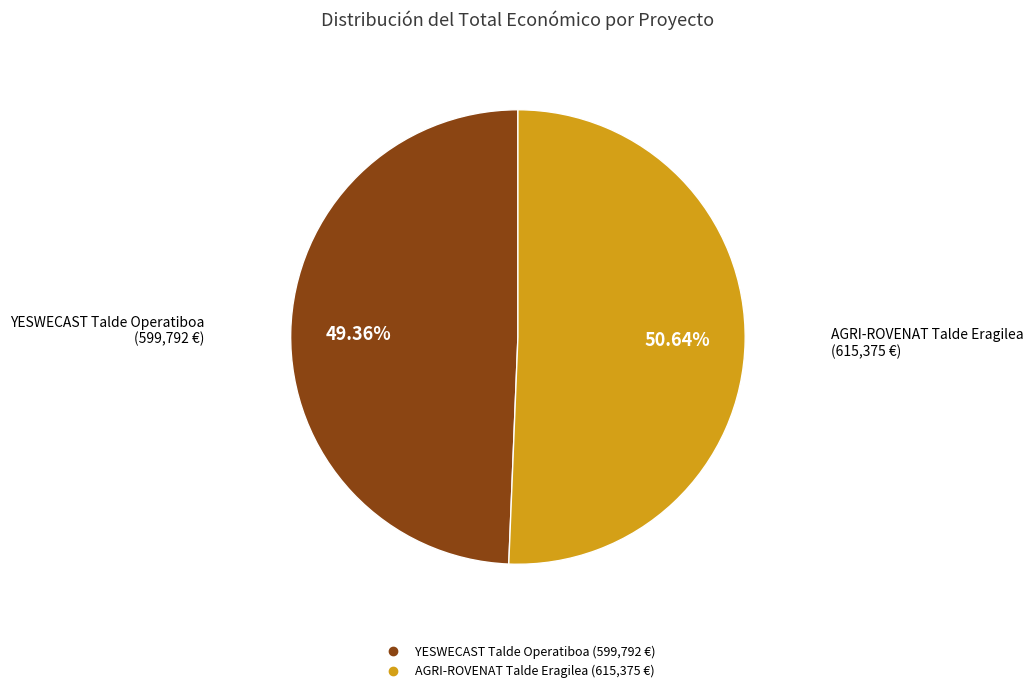

Is there any slice that represents more than half of the pie?

Yes